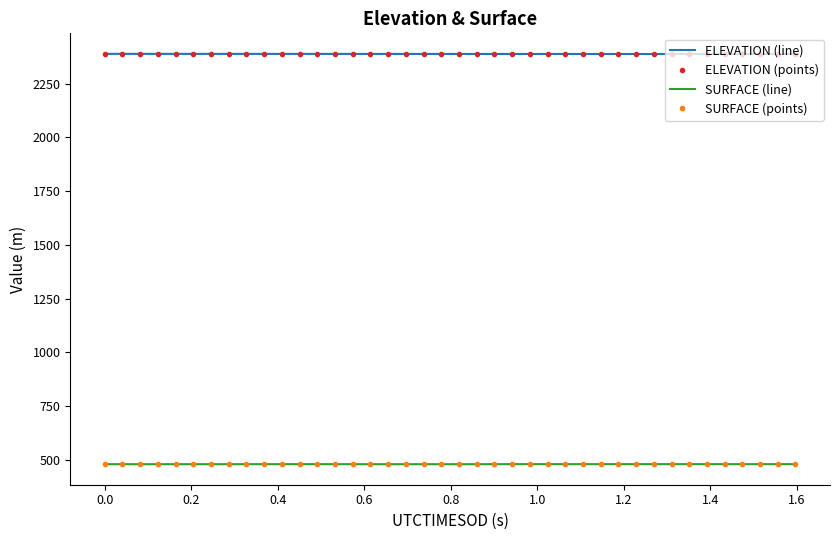

Which series has the largest range (max minus min)?

ELEVATION (line)